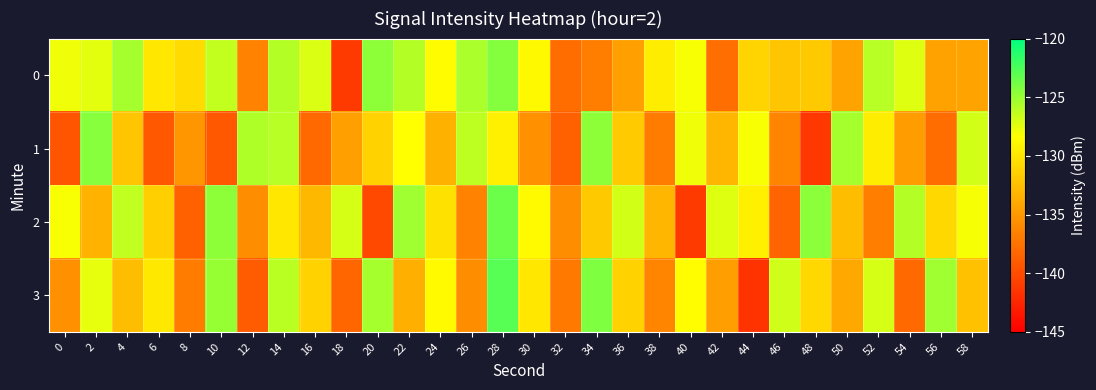

At which category is the sum across all series the highest?

28